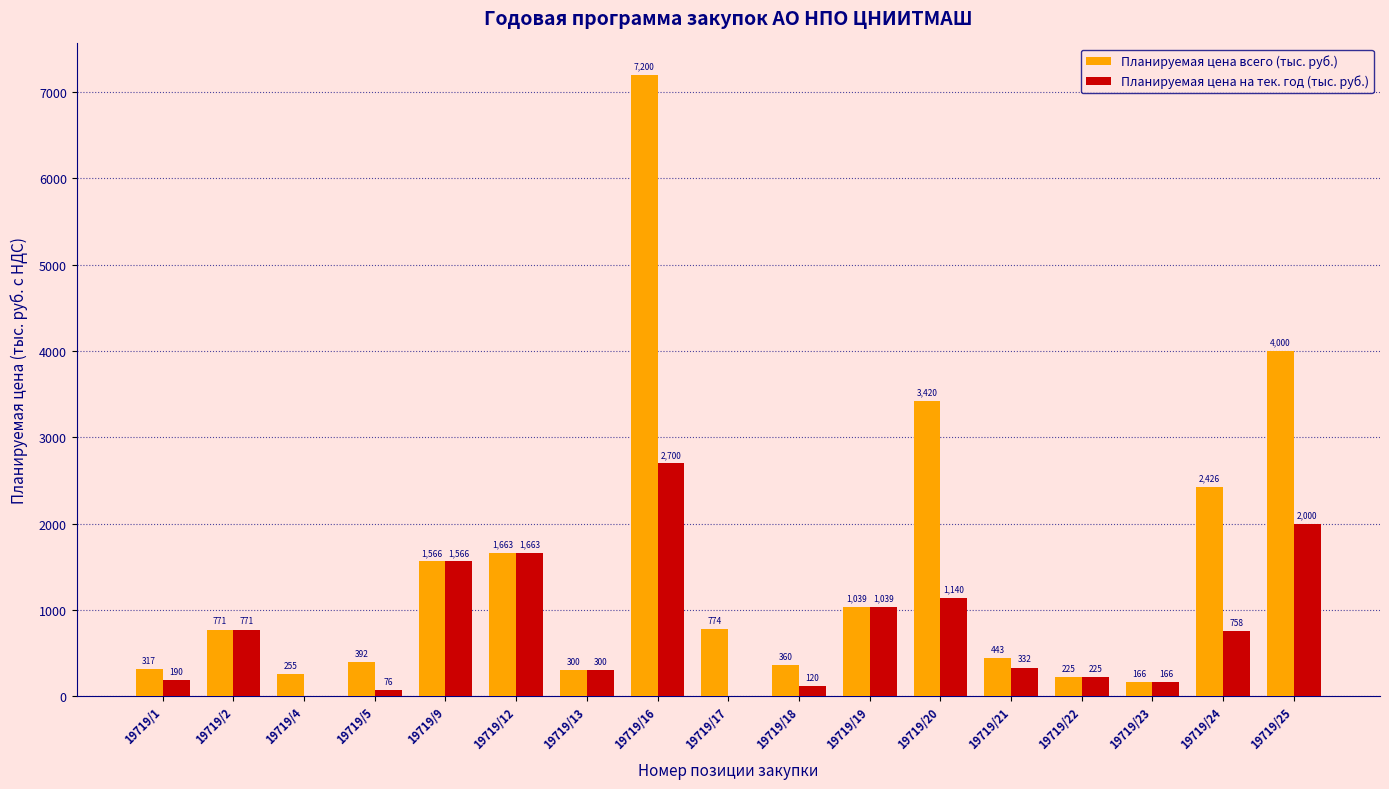

How many distinct data groups are displayed?

2